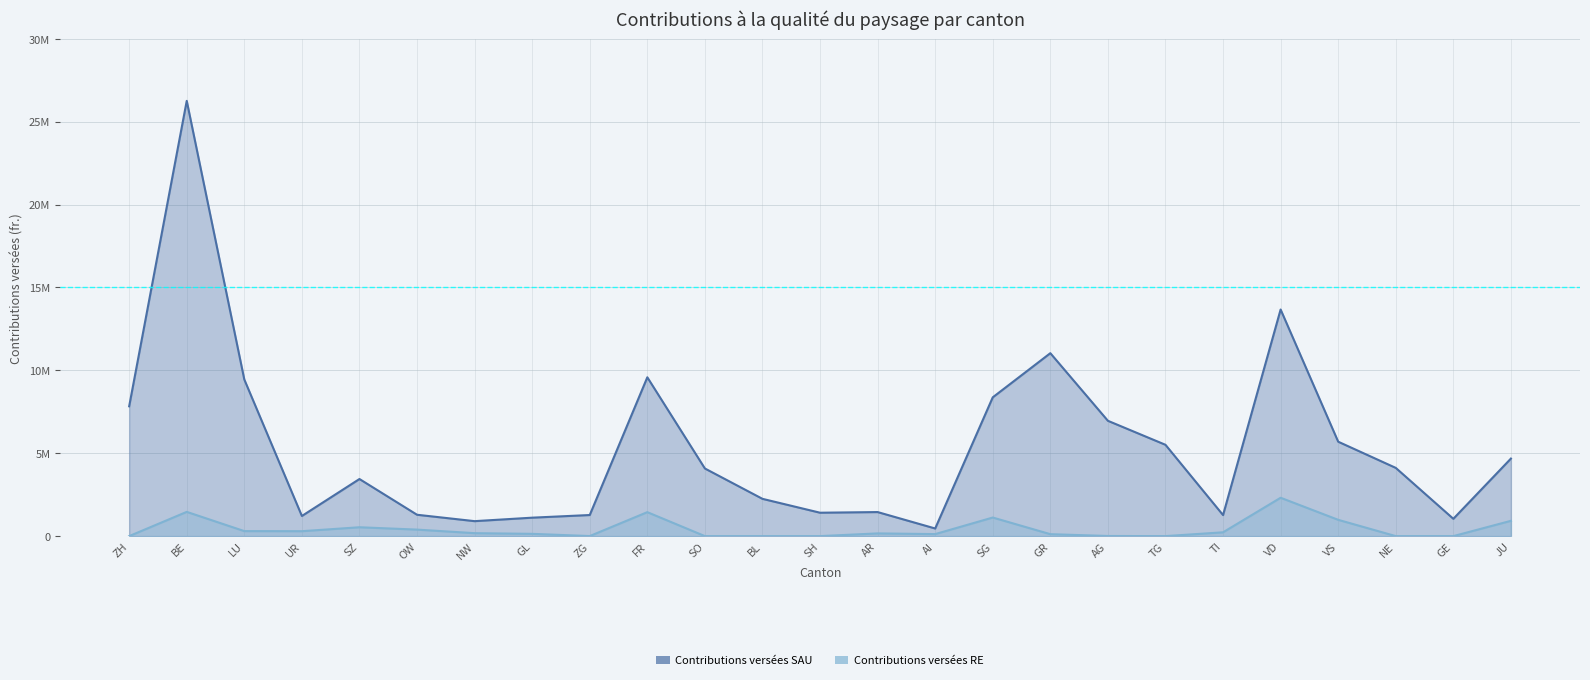

List the labels in order of Contributions versées RE value, smallest first.

ZH, SO, BL, SH, TG, NE, GE, ZG, AG, GR, AI, GL, AR, NW, TI, UR, LU, OW, SZ, JU, VS, SG, FR, BE, VD